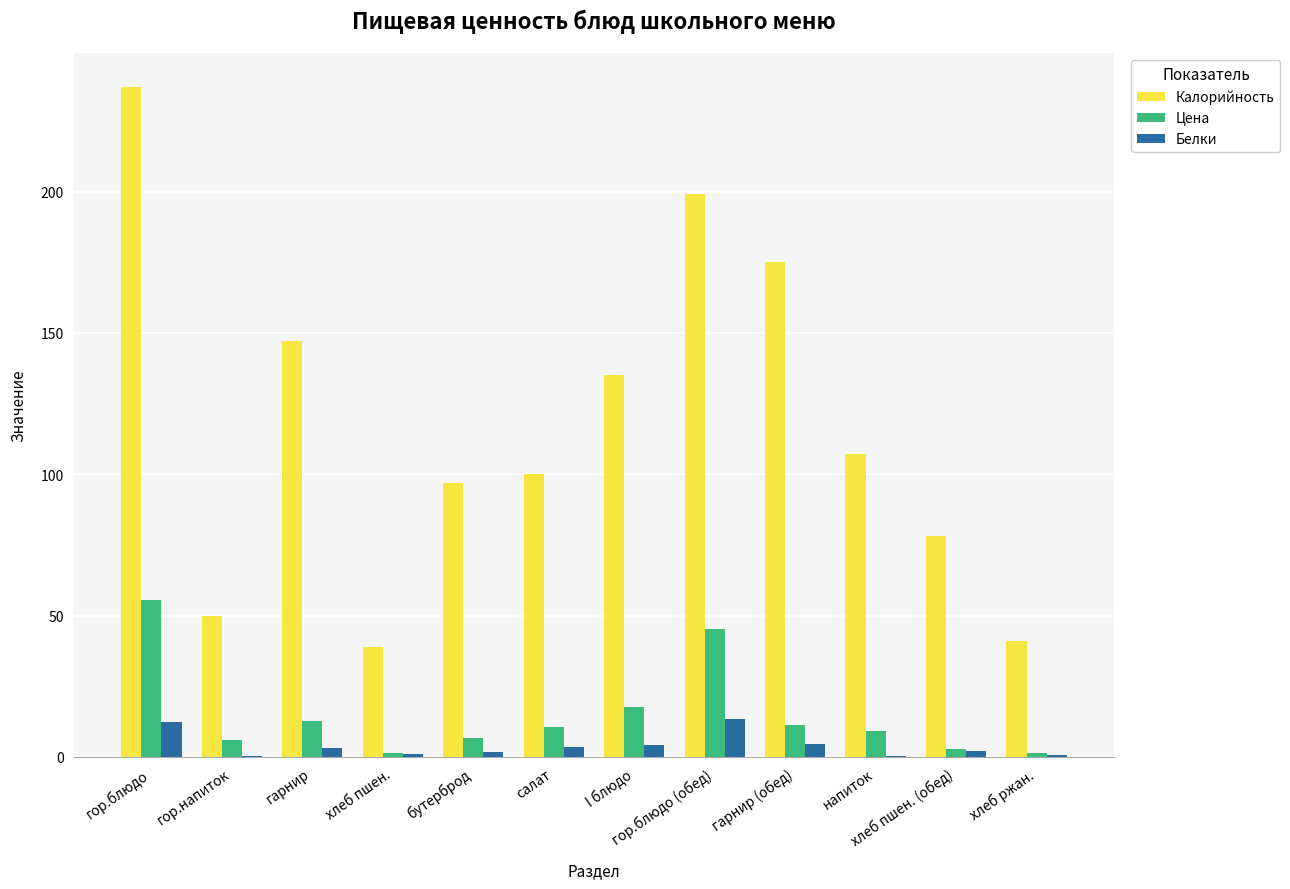

The Цена series shows 55.5 at гор.блюдо. True or false?

True